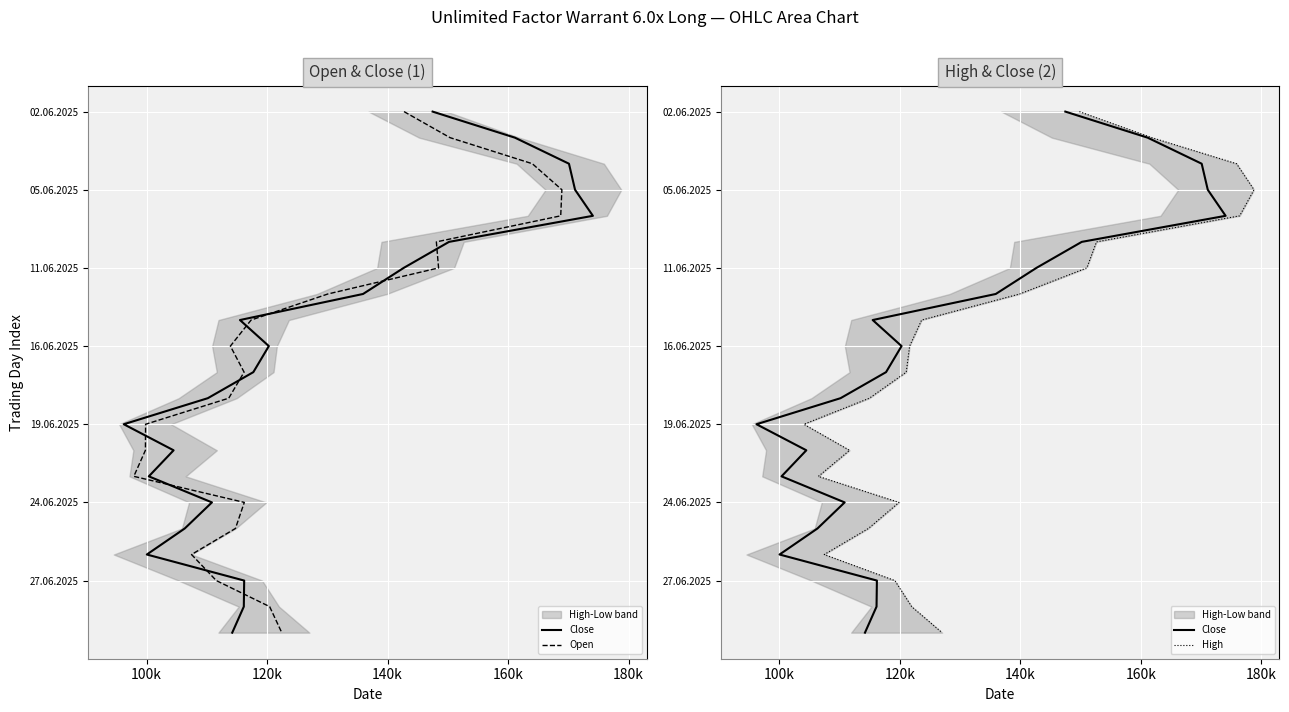

True or false: Open has more than 2 points higher than both neighbors.

False